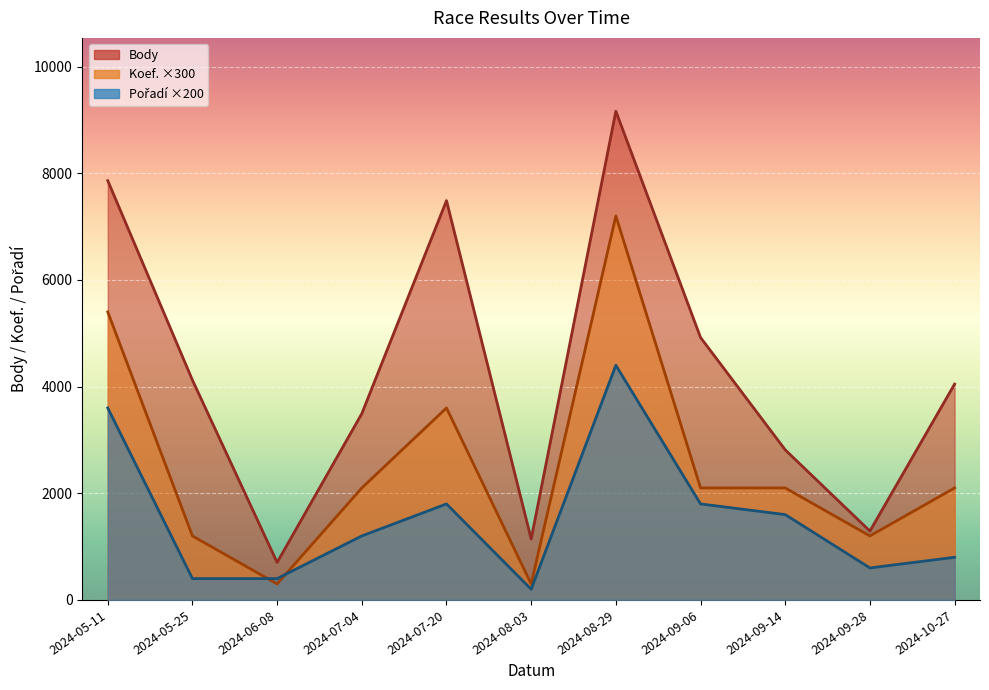

What is the greatest value displayed?

9164